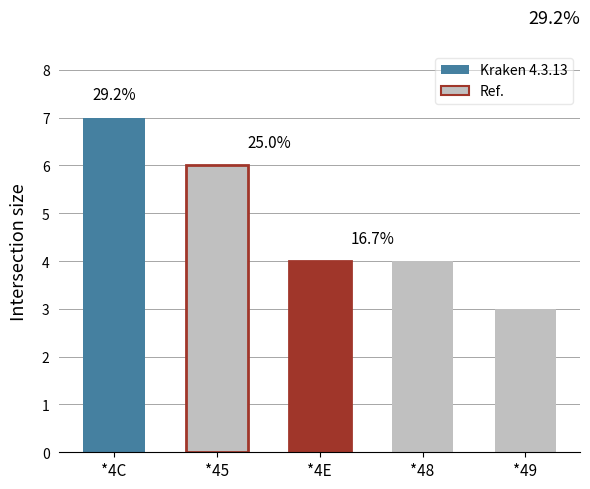

Rank the categories by value from lowest to highest.

*49, *4E, *48, *45, *4C